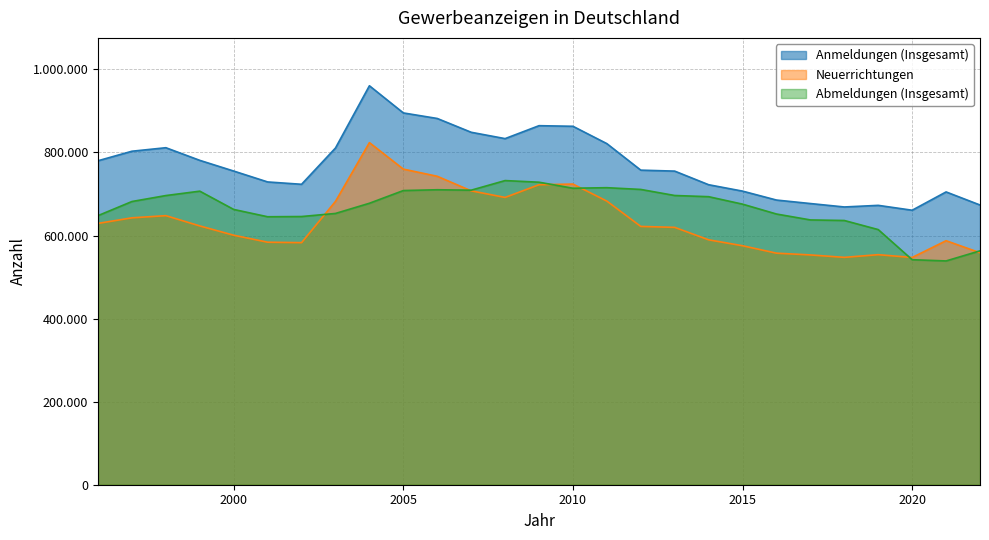

At which category does Abmeldungen (Insgesamt) reach its first local peak?

1999